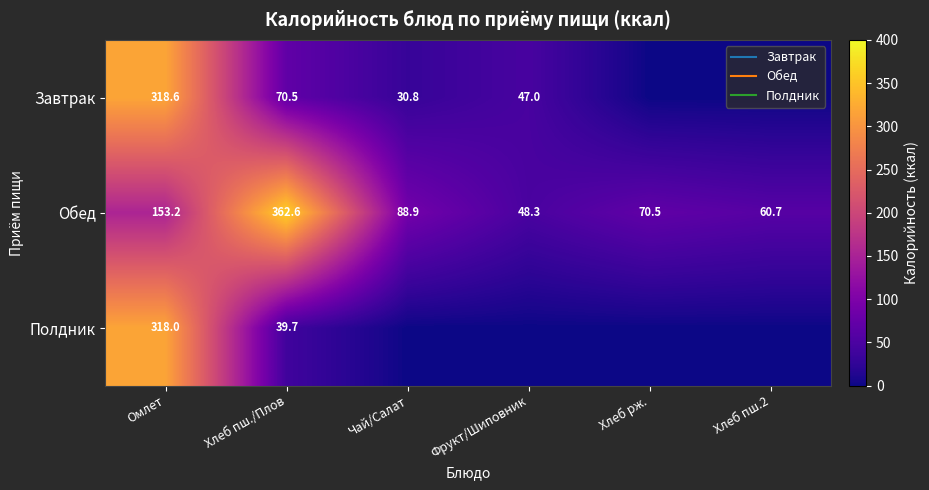

How many categories are shown in the chart?

6